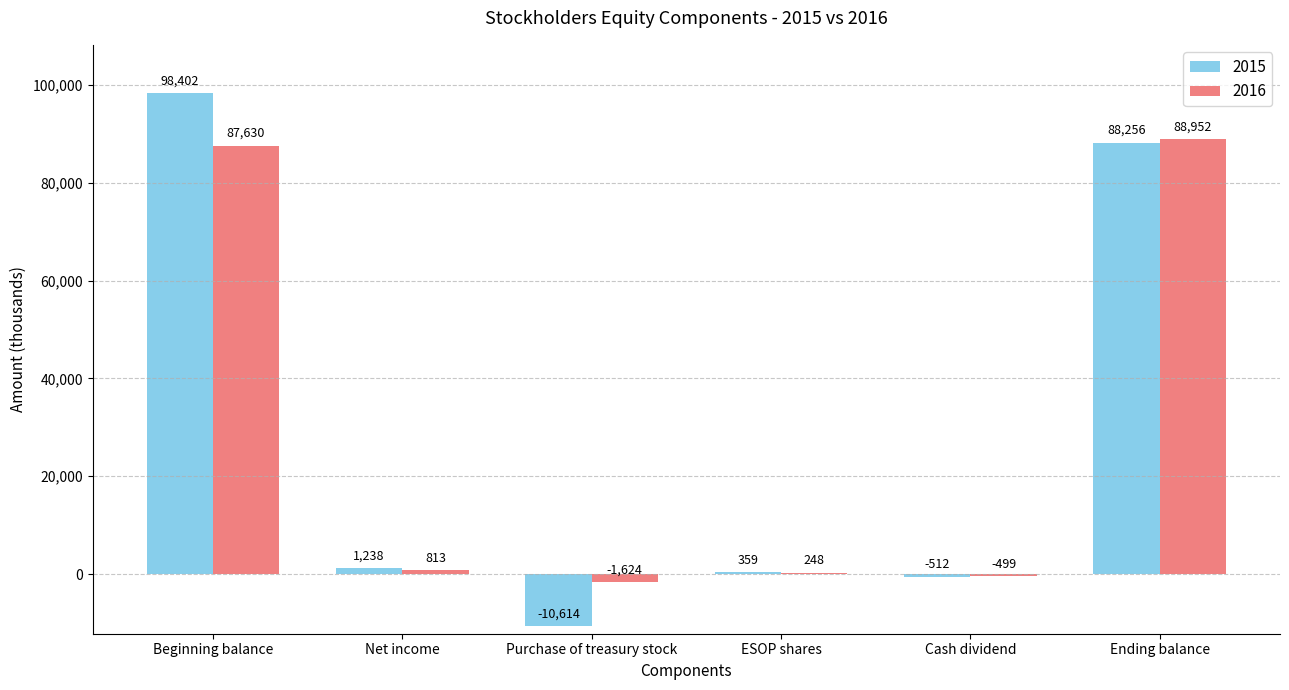

What is the sum of all 2015 values?

177129